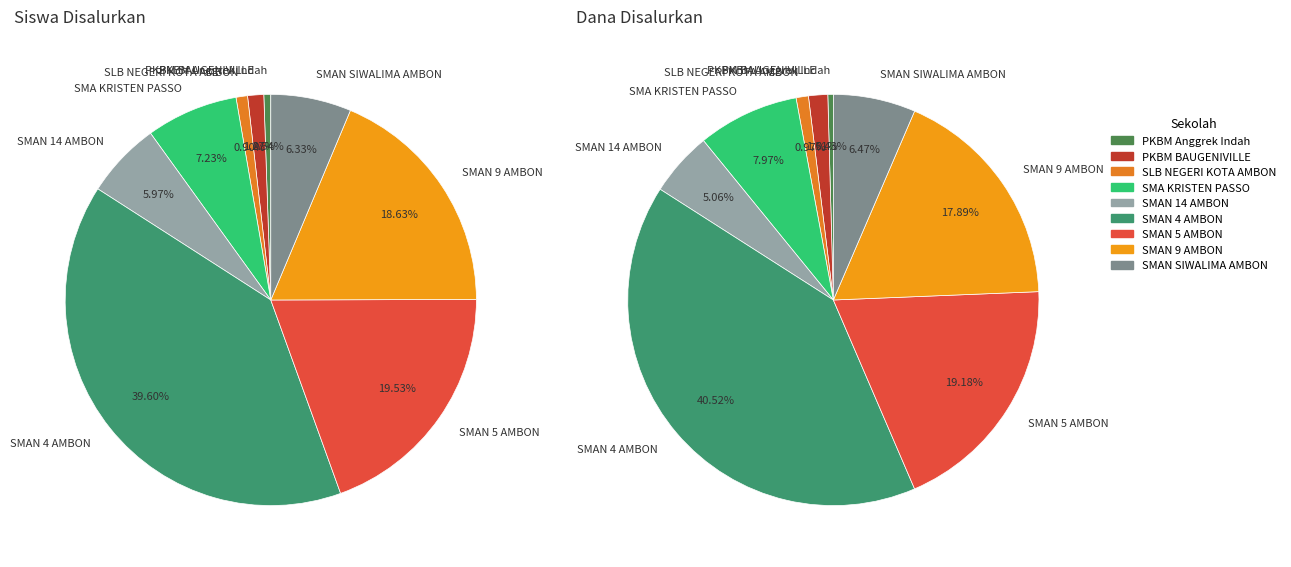

True or false: SMAN SIWALIMA AMBON accounts for 14% of the total.

False